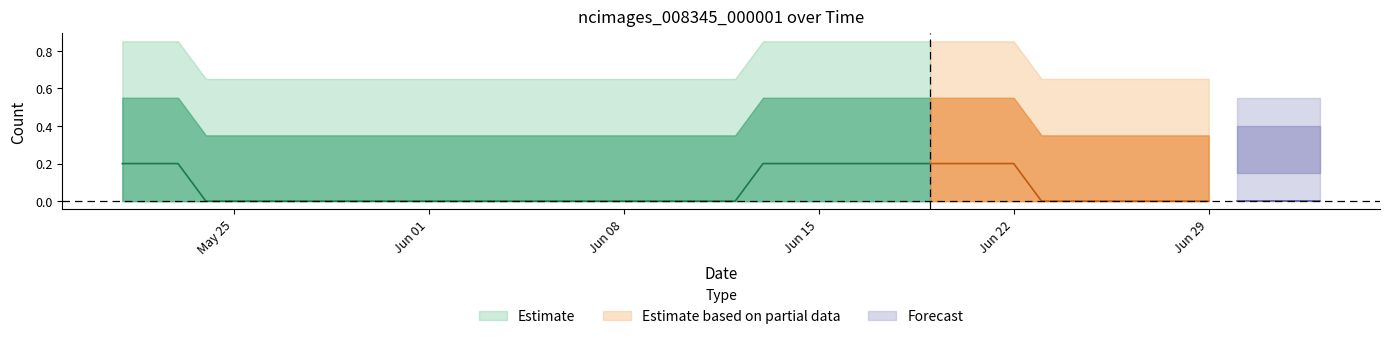

True or false: the data shows 0 at 2020-06-09.

True